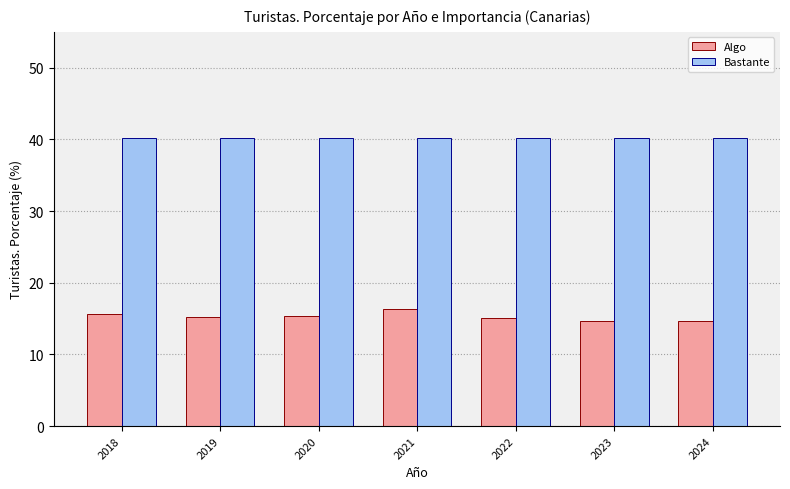

What is the difference between the highest and lowest values at 2019?

25.0